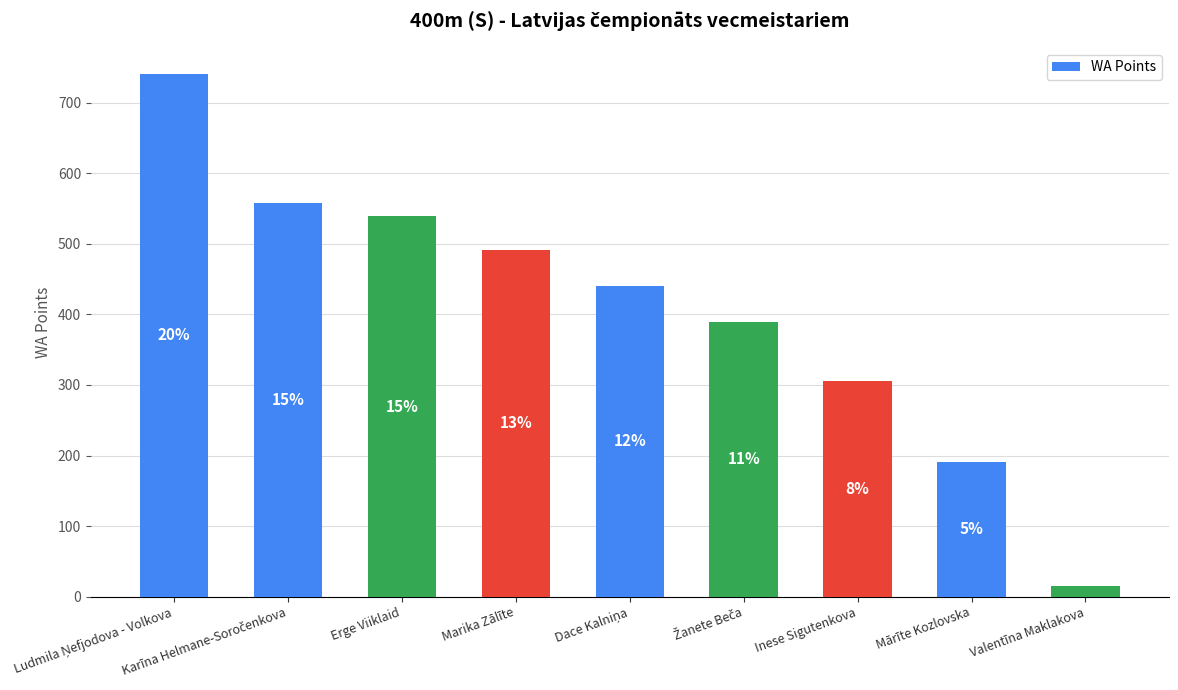

List the labels in order of value, smallest first.

Valentīna Maklakova, Mārīte Kozlovska, Inese Sigutenkova, Žanete Beča, Dace Kalniņa, Marika Zālīte, Erge Viiklaid, Karīna Helmane-Soročenkova, Ludmila Ņefjodova - Volkova